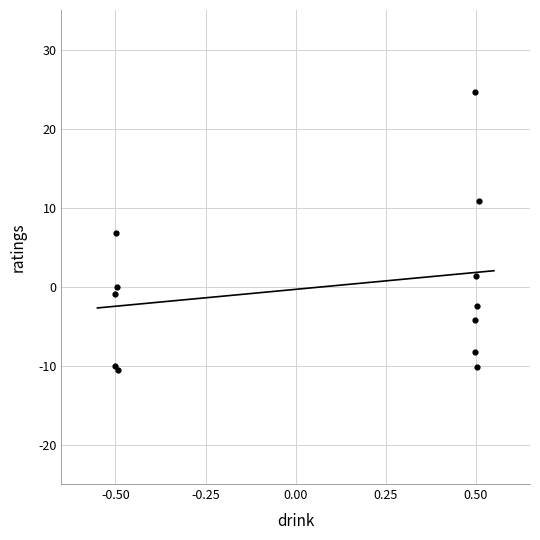

What Y value in the scatter plot is closest to 6?

6.8